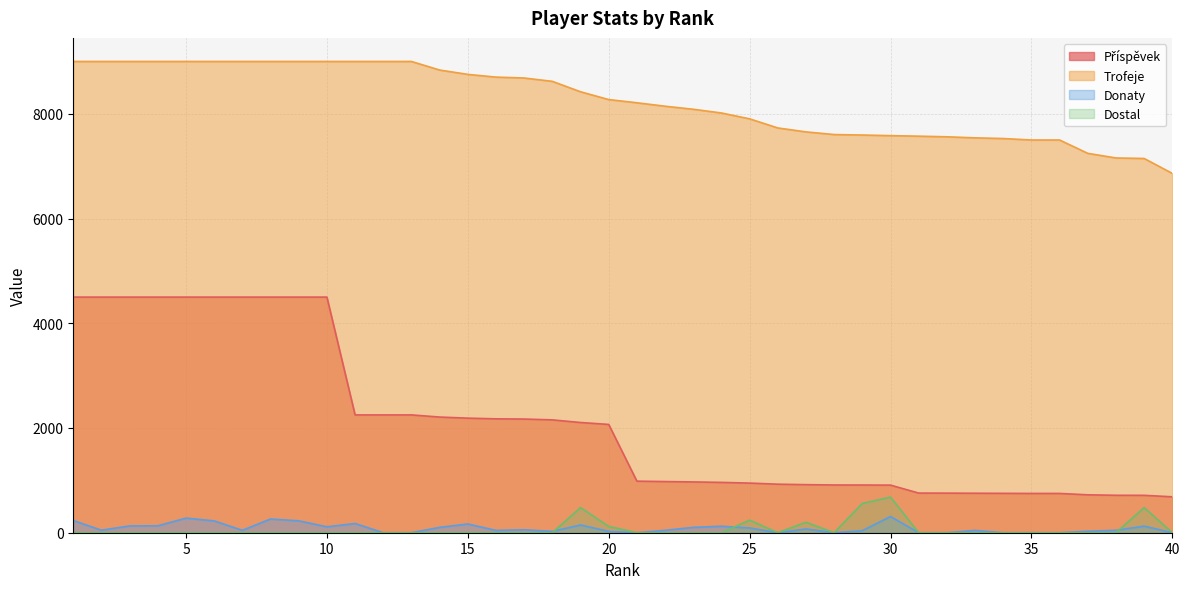

What is the total value across all series at 21?

9196